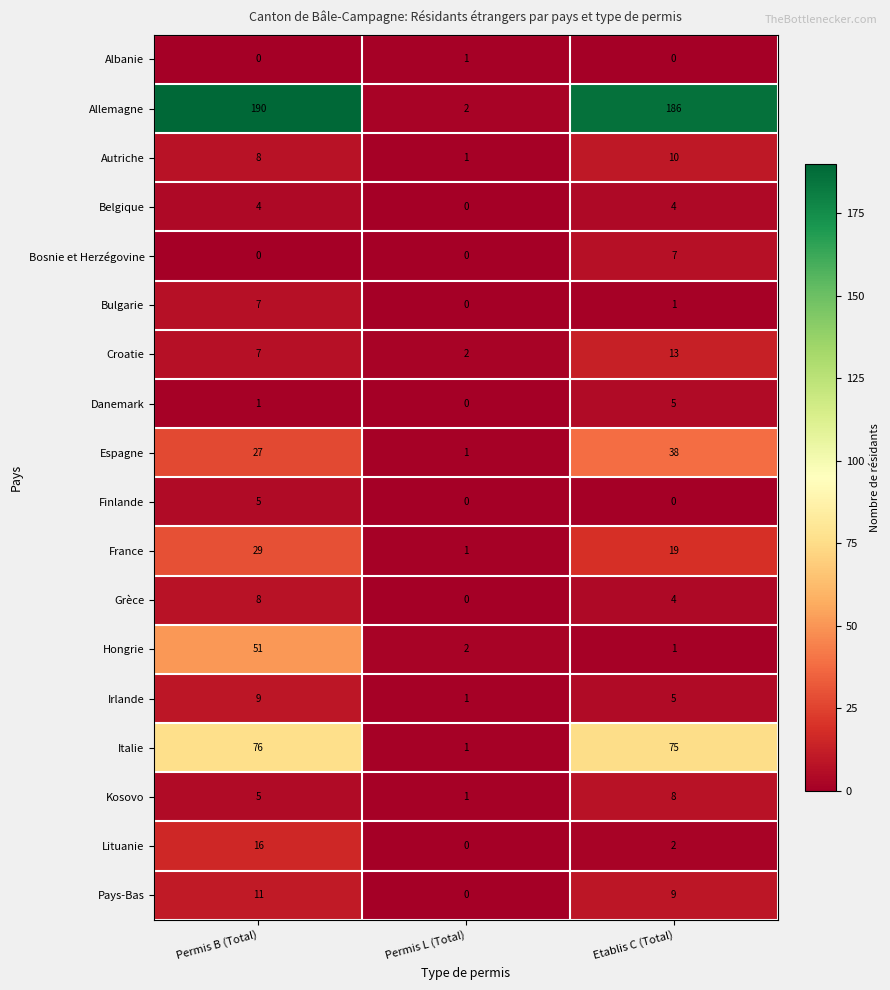

The value of Grèce at Permis B (Total) is 8. True or false?

True